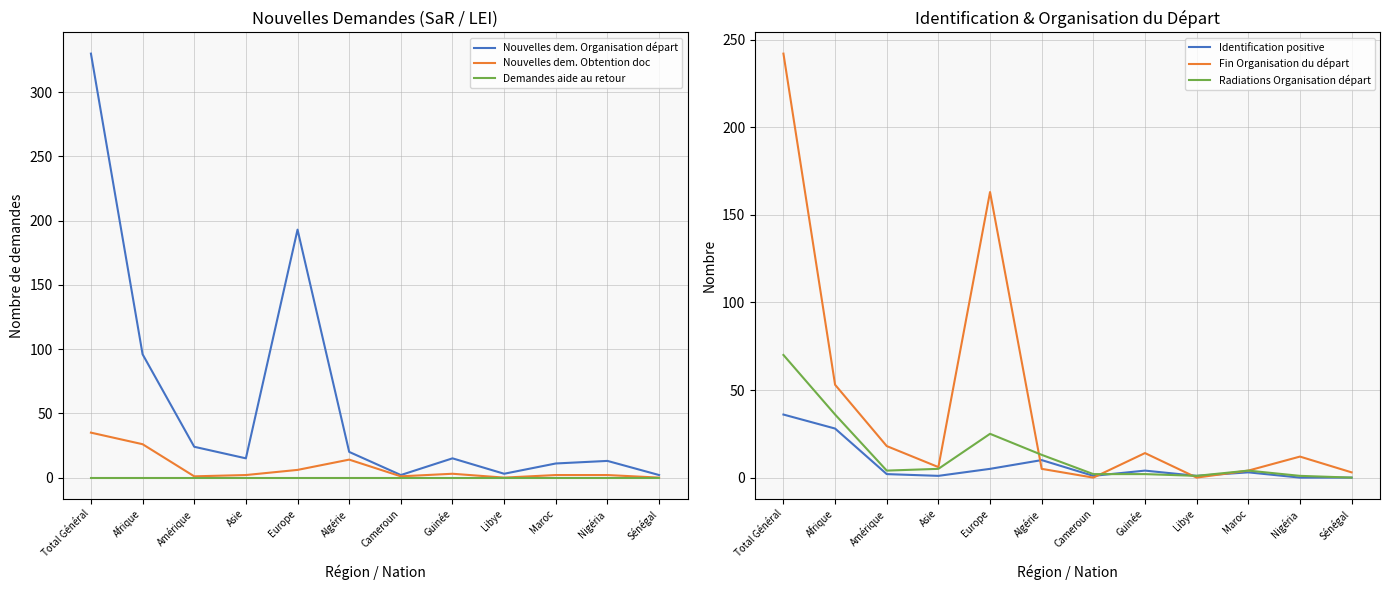

Which series has the largest total across all categories?

Nouvelles dem. Organisation départ